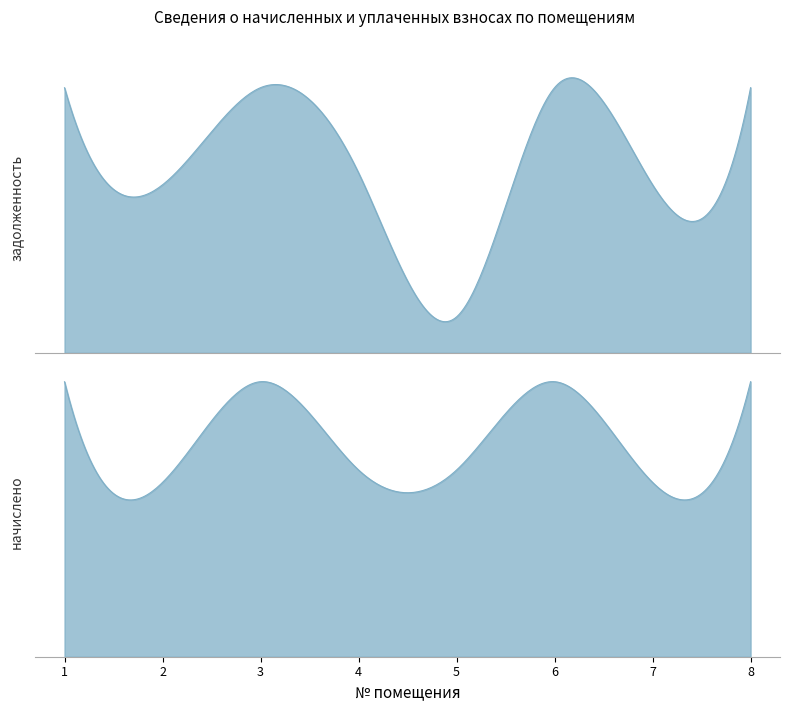

What is the maximum value shown in the chart?

56065.4